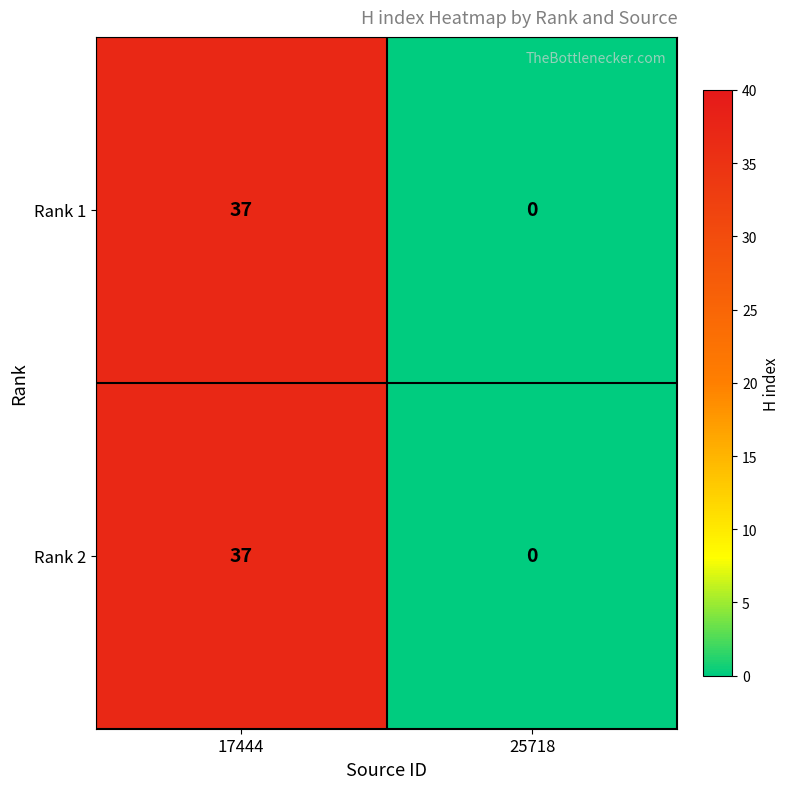

Where is Rank 1 nearest to the value 18?

25718